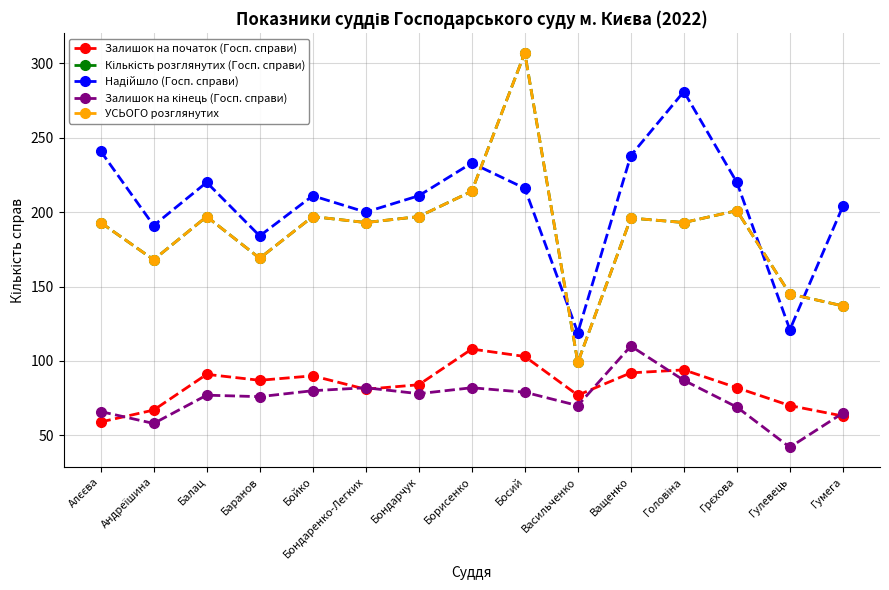

What is the difference between the maximum and minimum values in the УСЬОГО розглянутих series?

208